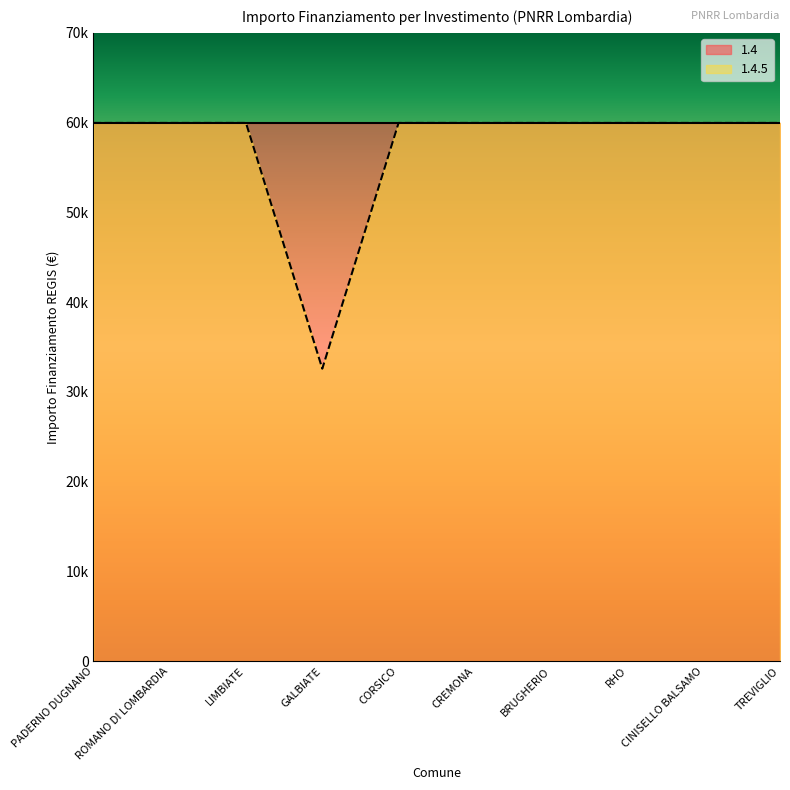

Reading left to right, extract all data points from this chart.

59966	59966	59966	32589	59966	59966	59966	59966	59966	59966